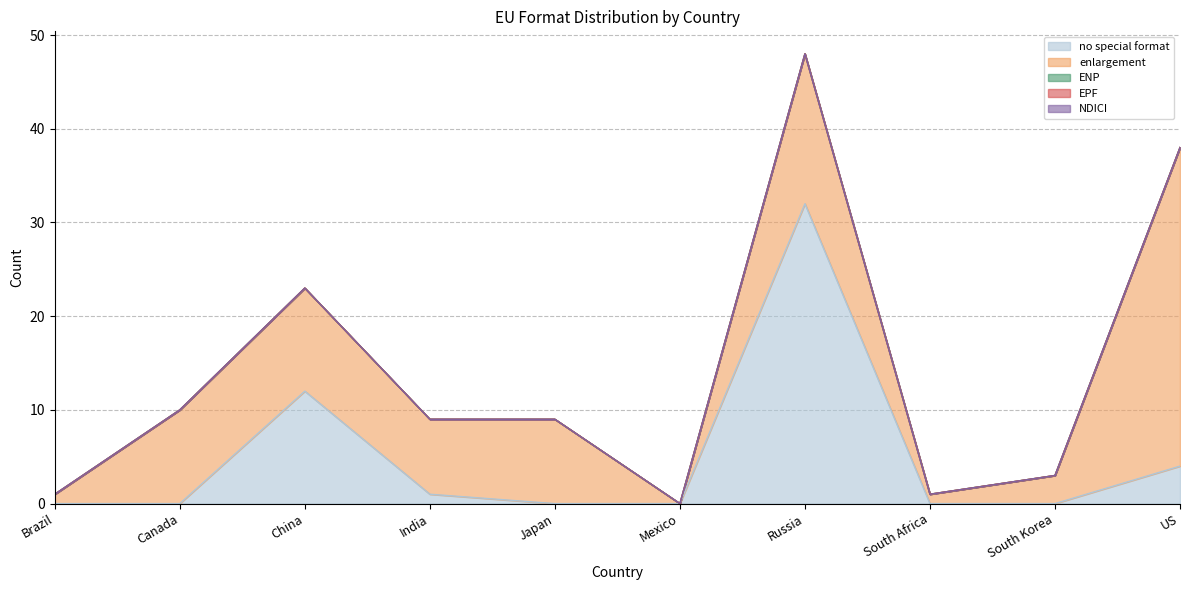

Which has a higher value, Brazil or South Africa?

Brazil